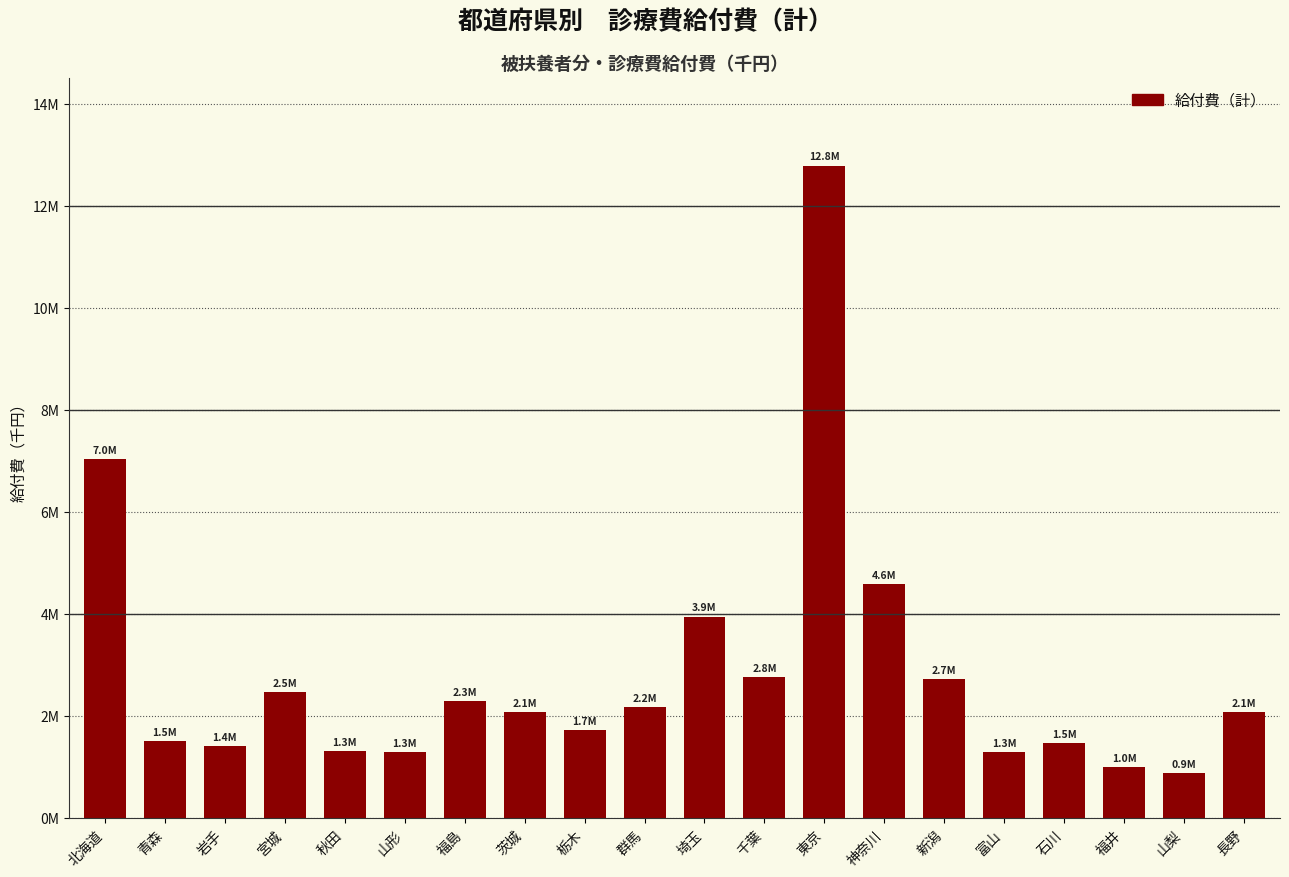

Between 千葉 and 宮城, which is larger?

千葉